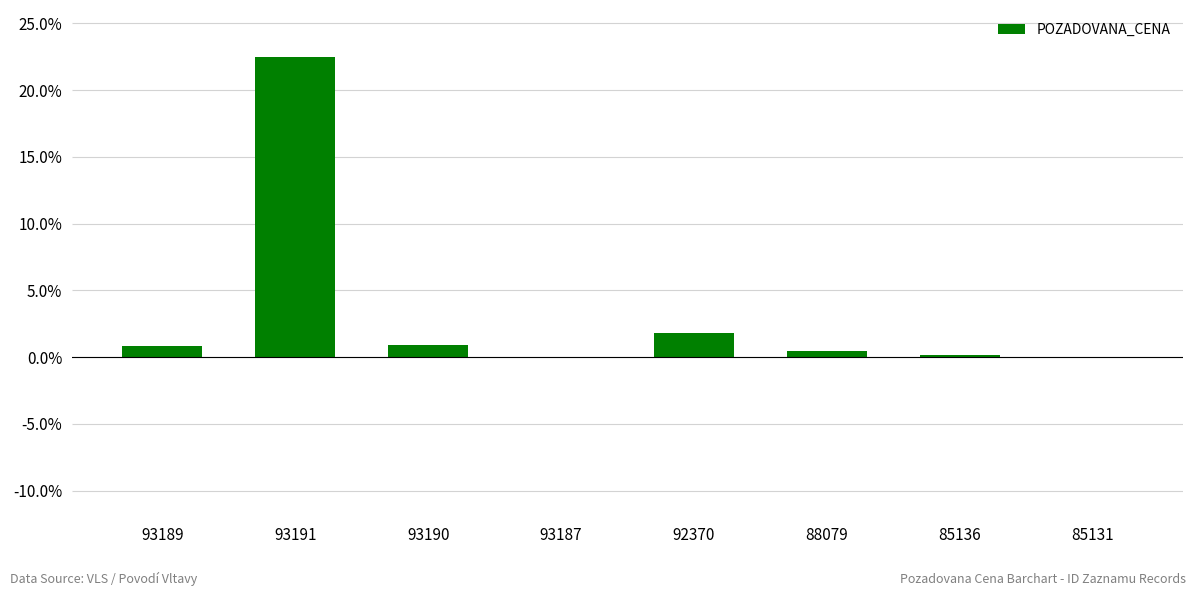

Which has a higher value, 85136 or 93189?

93189